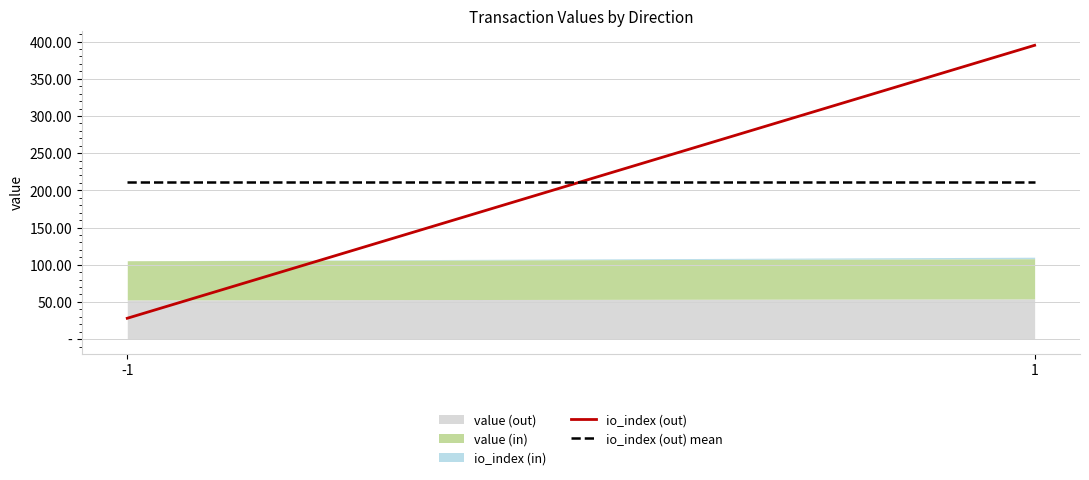

Which category has the highest value in the io_index (out) series?

1